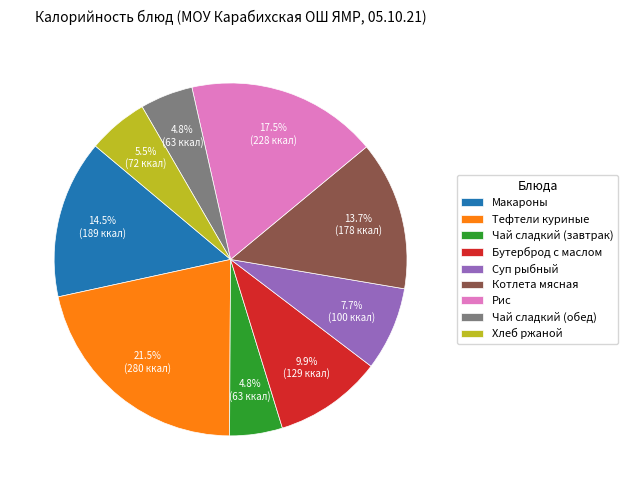

How many segments does this pie chart have?

9